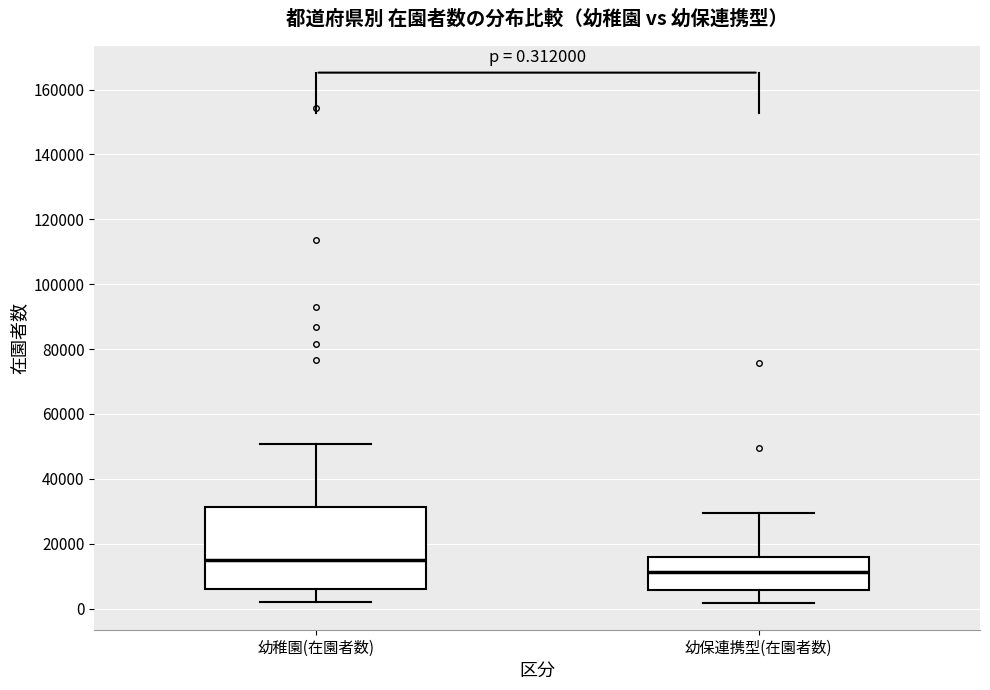

Which box has the lowest median line?

幼保連携型(在園者数)